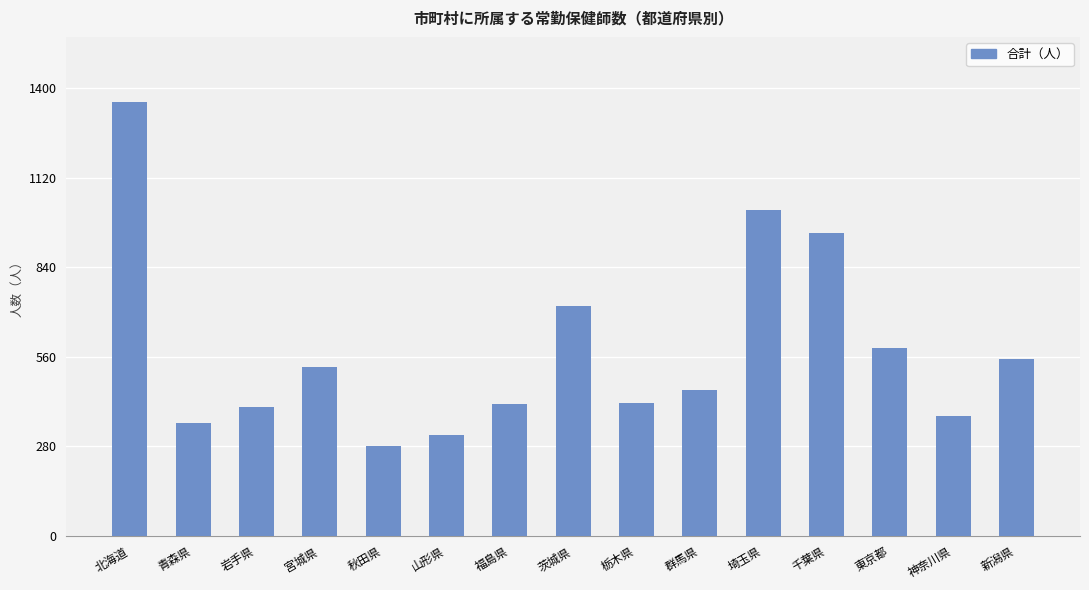

True or false: the data shows 241 at 栃木県.

False